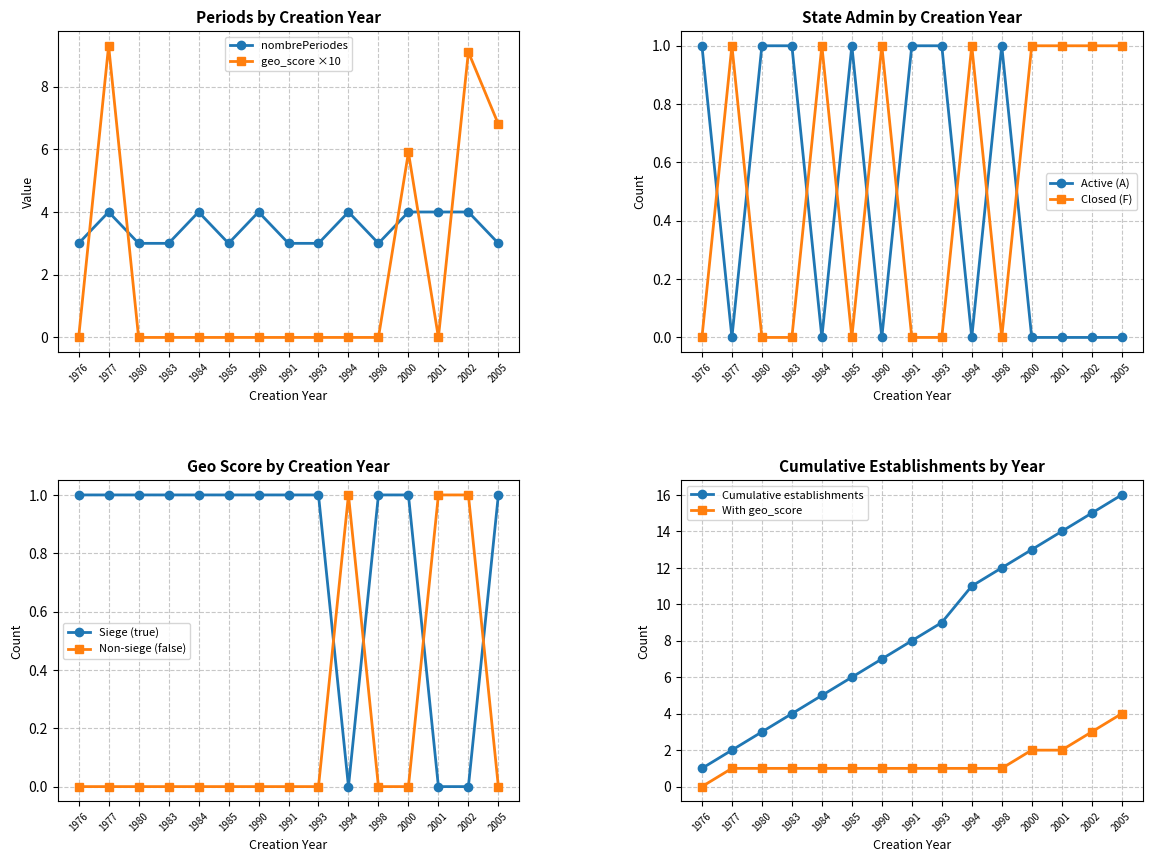

Where is nombrePeriodesEtablissement nearest to the value 3?

1976